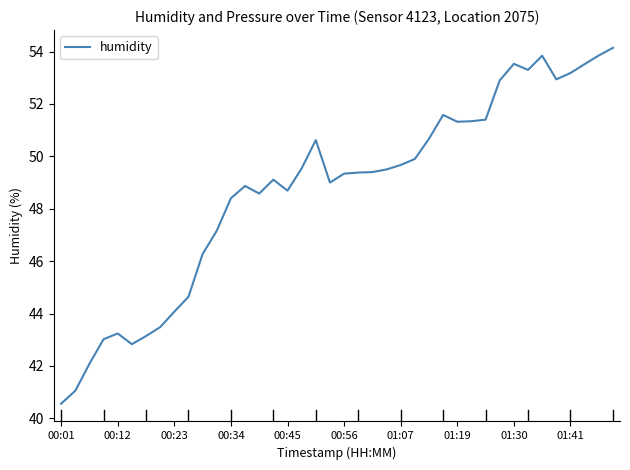

What is the greatest value displayed?

54.1